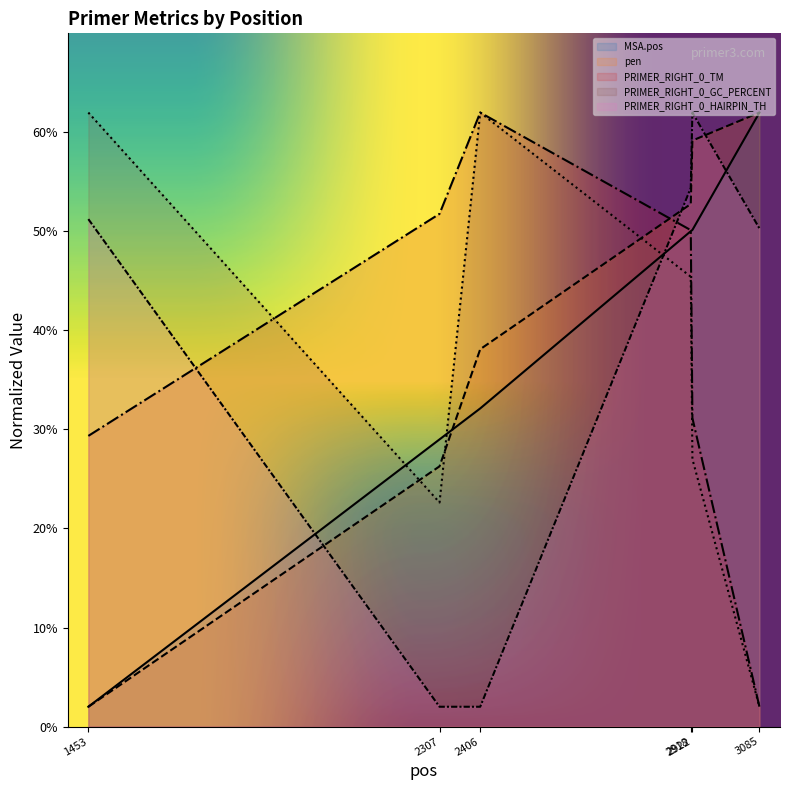

Reading left to right, extract all data points from this chart.

MSA.pos: 2.0	29.0	32.1	50.0	50.1	62.0
pen: 2.0	26.3	38.1	52.8	59.2	62.0
PRIMER_RIGHT_0_TM: 29.4	51.8	62.0	50.1	31.1	2.0
PRIMER_RIGHT_0_GC_PERCENT: 62.0	22.6	62.0	45.4	27.0	2.0
PRIMER_RIGHT_0_HAIRPIN_TH: 51.2	2.0	2.0	54.4	62.0	50.3